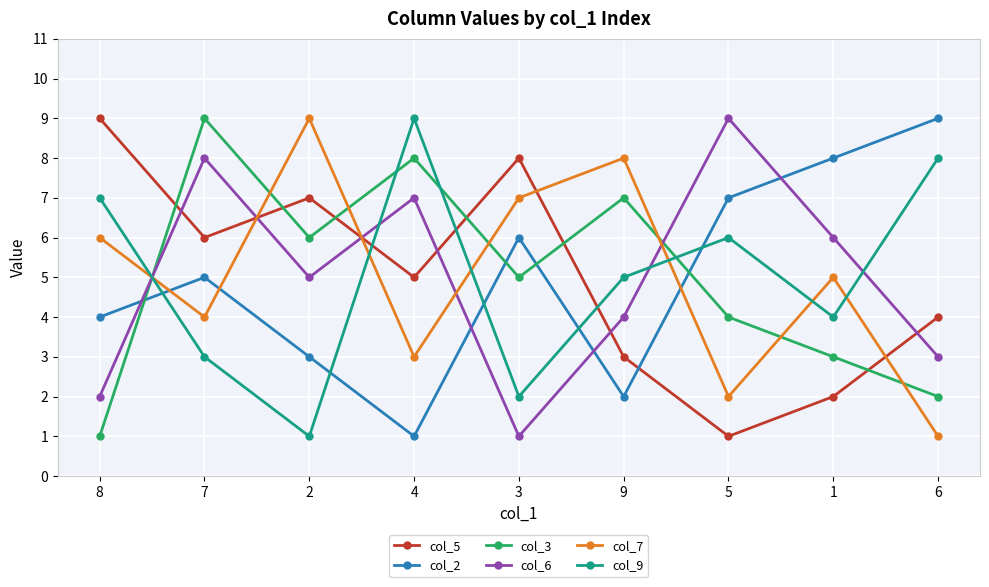

What position from the left is 4?

4